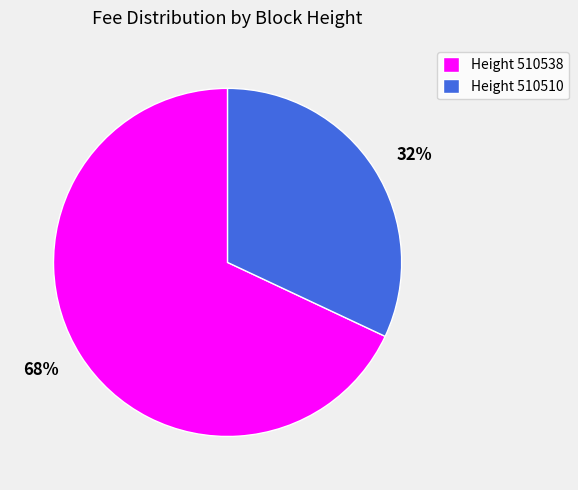

Is it true that 68% is 68% of the pie?

True